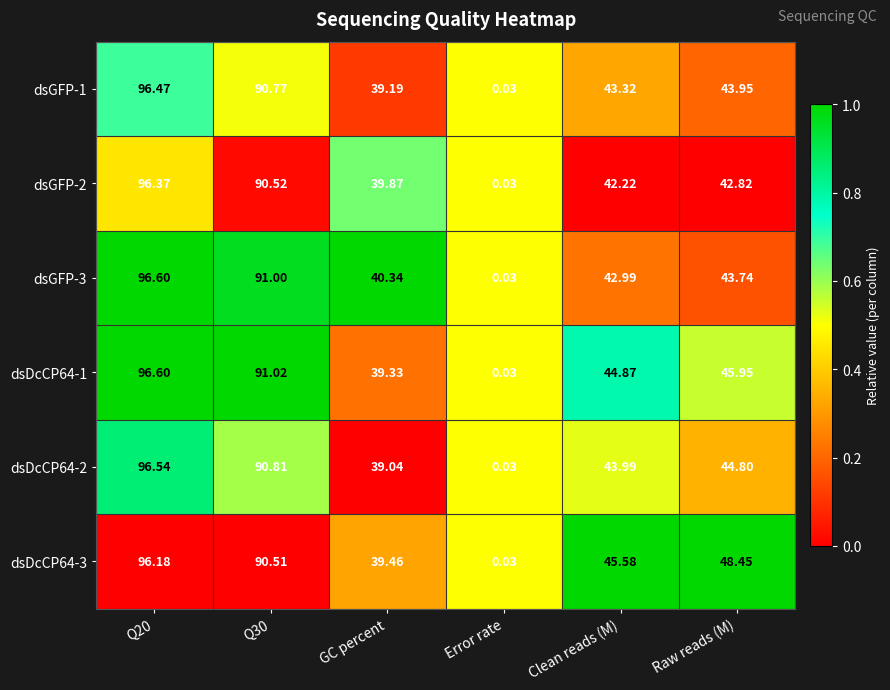

Is the value of dsGFP-3 at Raw reads (M) greater than the value of dsGFP-2 at Raw reads (M)?

Yes